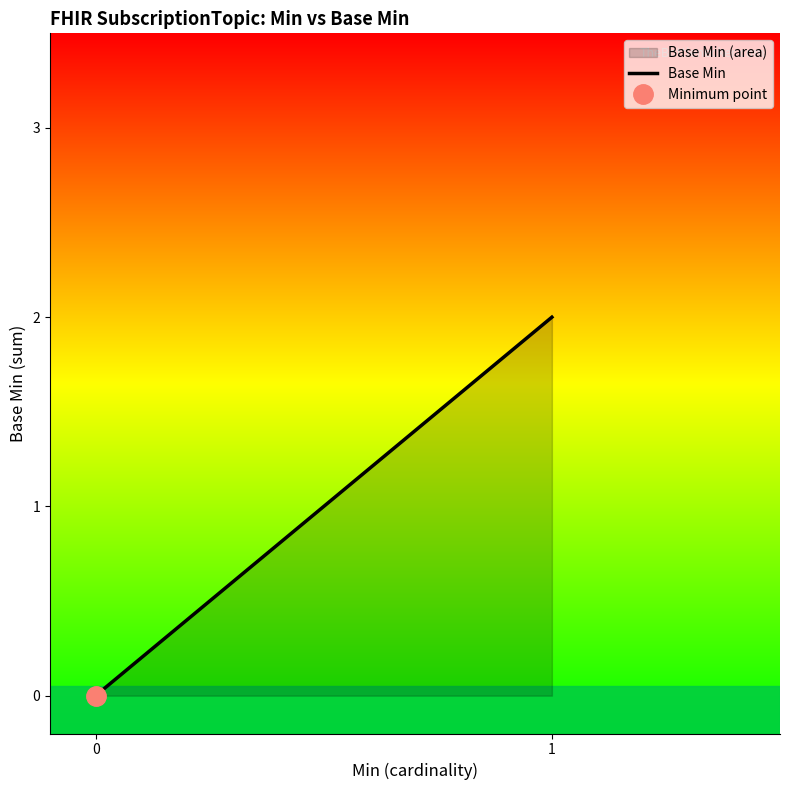

Read the value at 1.

2